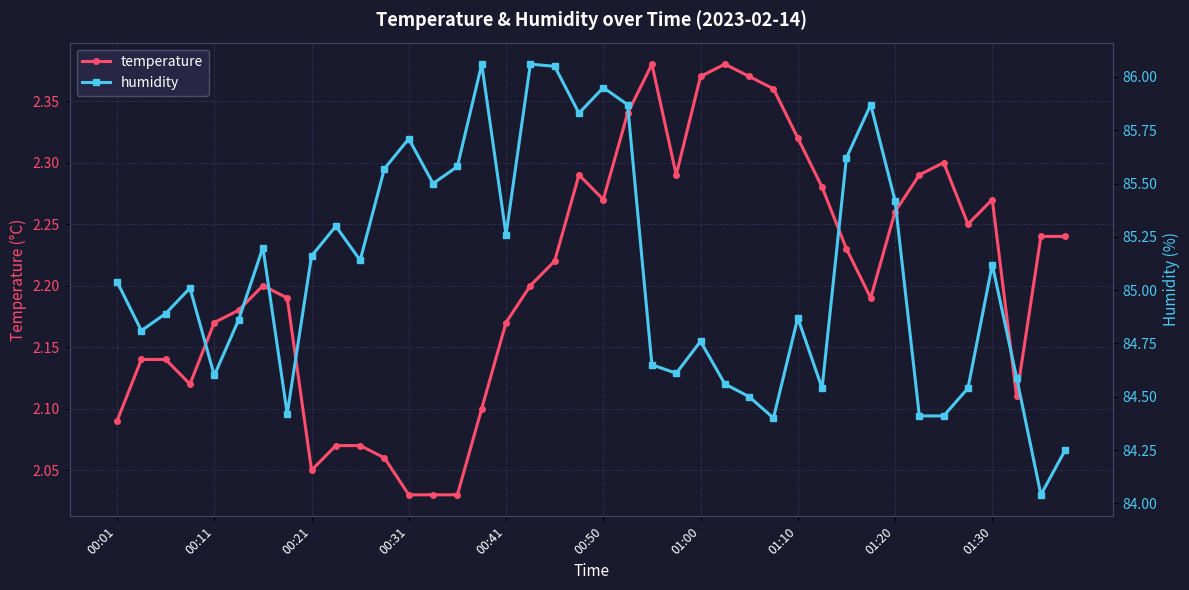

What value does the temperature series have at 19?

2.3